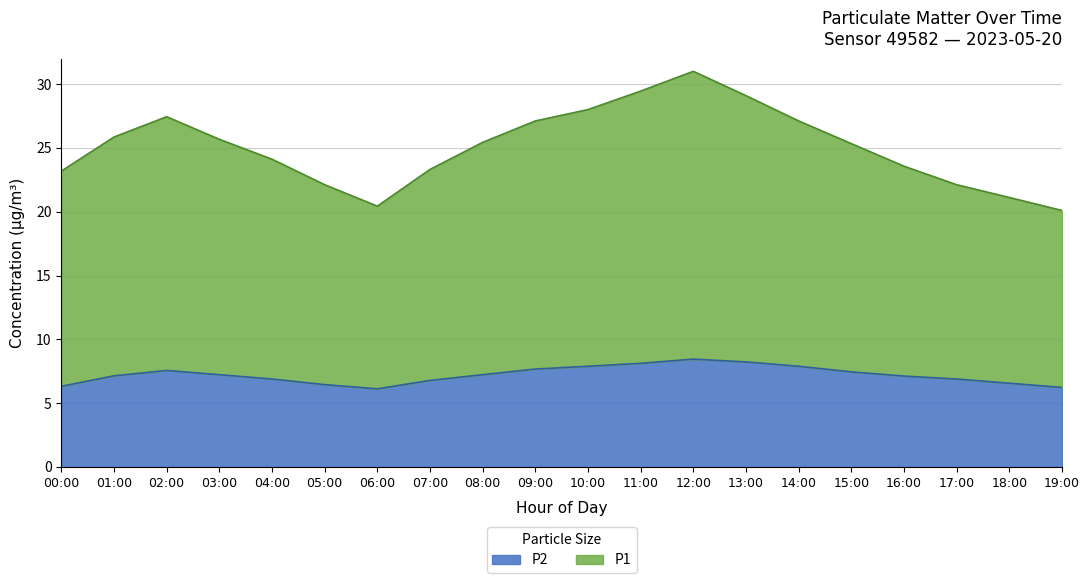

How many interior local peaks does the P2 series have?

2